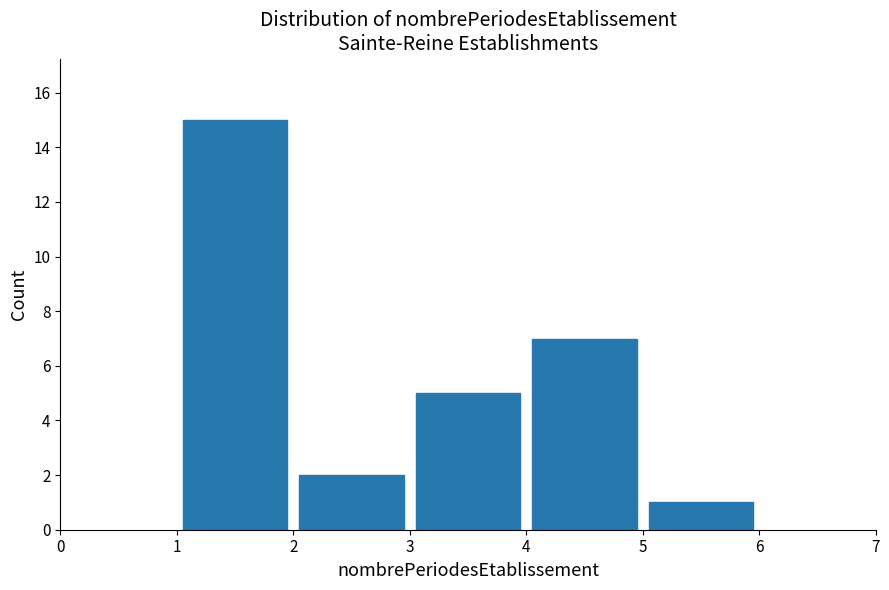

How tall is the bar that spans 2 to 3 on the x-axis? The values are not printed on the chart, so give them approximately, as read against the axis.

2